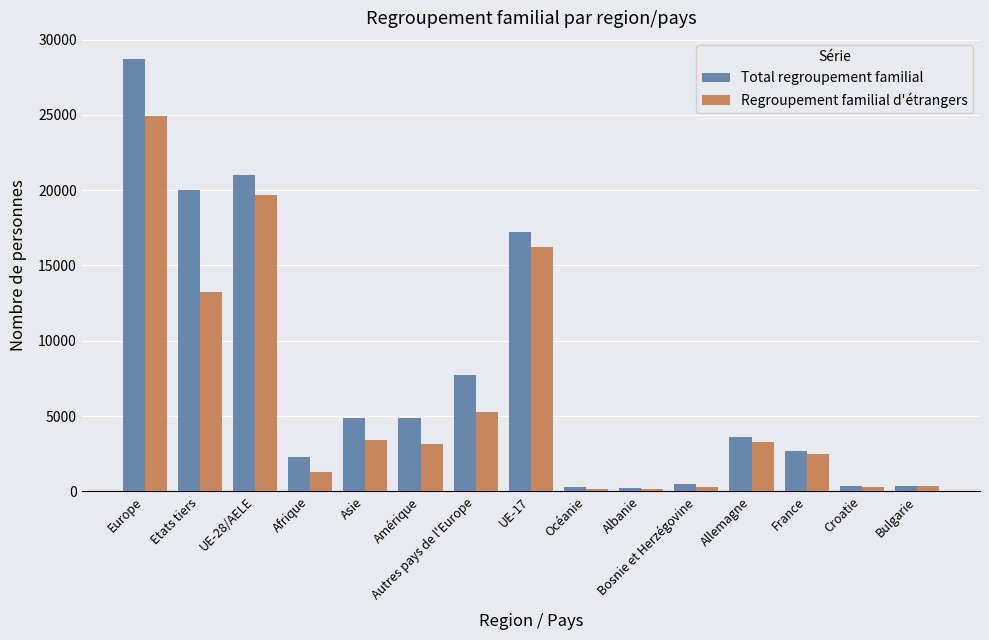

Between UE-17 and Allemagne, which series saw the biggest shift?

Total regroupement familial